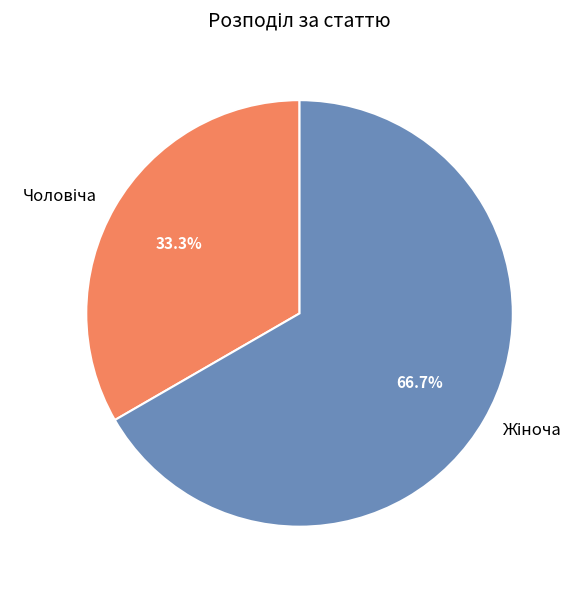

Is there a majority slice in this chart?

Yes